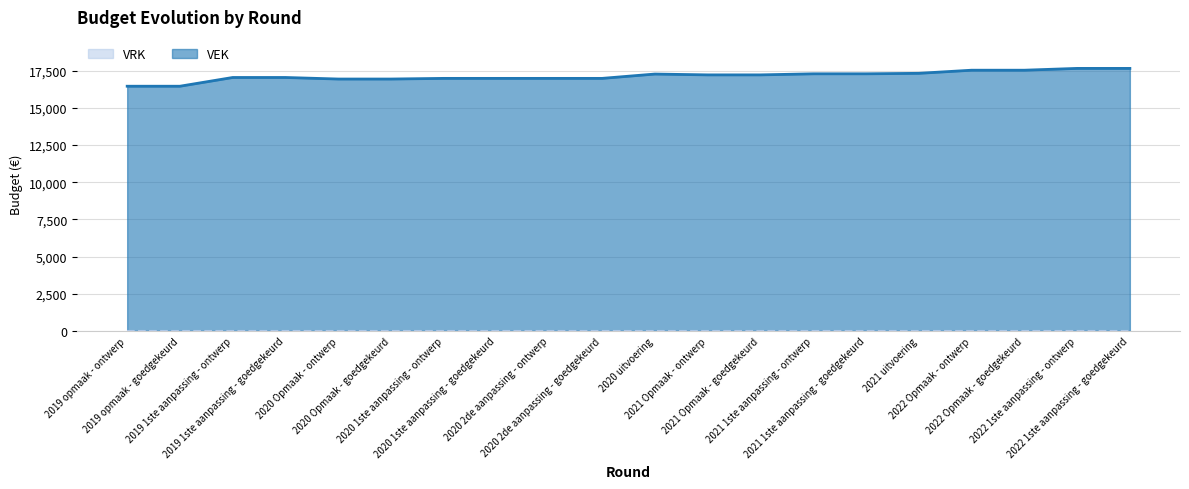

Between 2022 Opmaak - ontwerp and 2022 Opmaak - goedgekeurd, which is larger?

2022 Opmaak - ontwerp